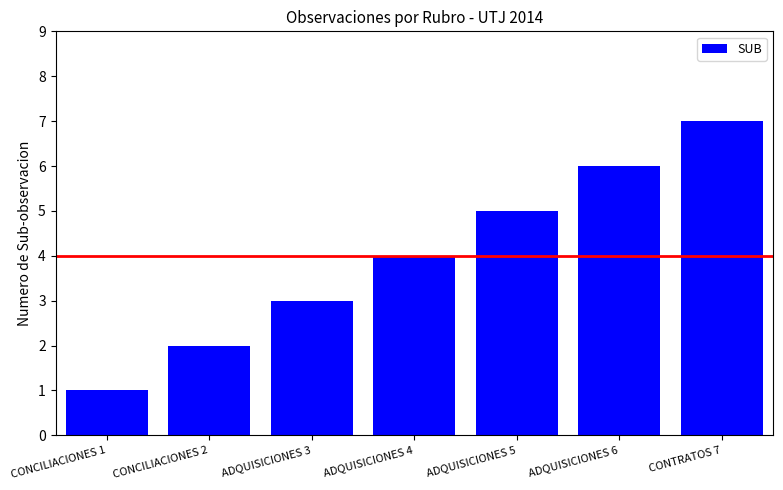

How many categories are shown in the chart?

7